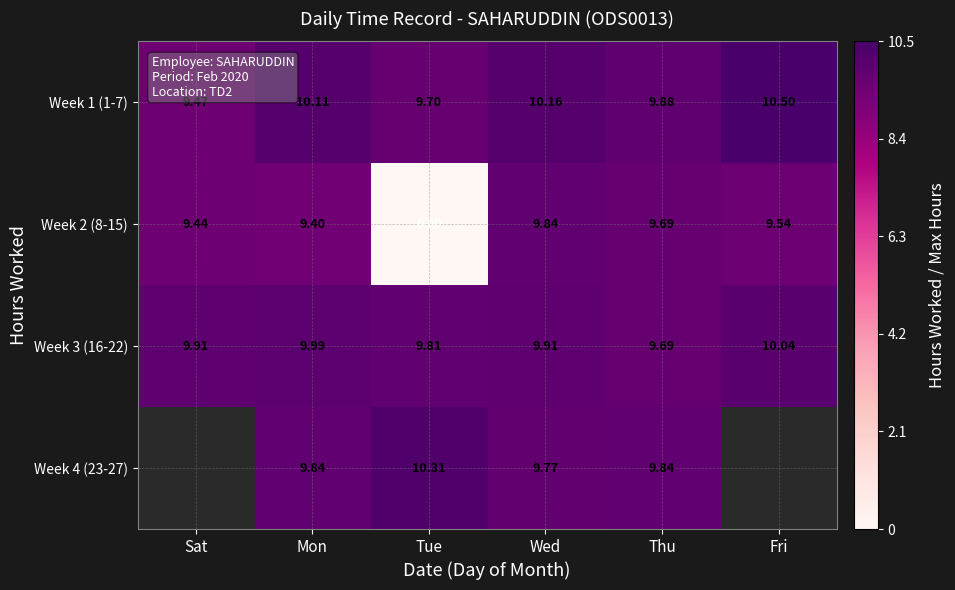

Is the value of Week 1 (1-7) at Tue greater than the value of Week 3 (16-22) at Mon?

No